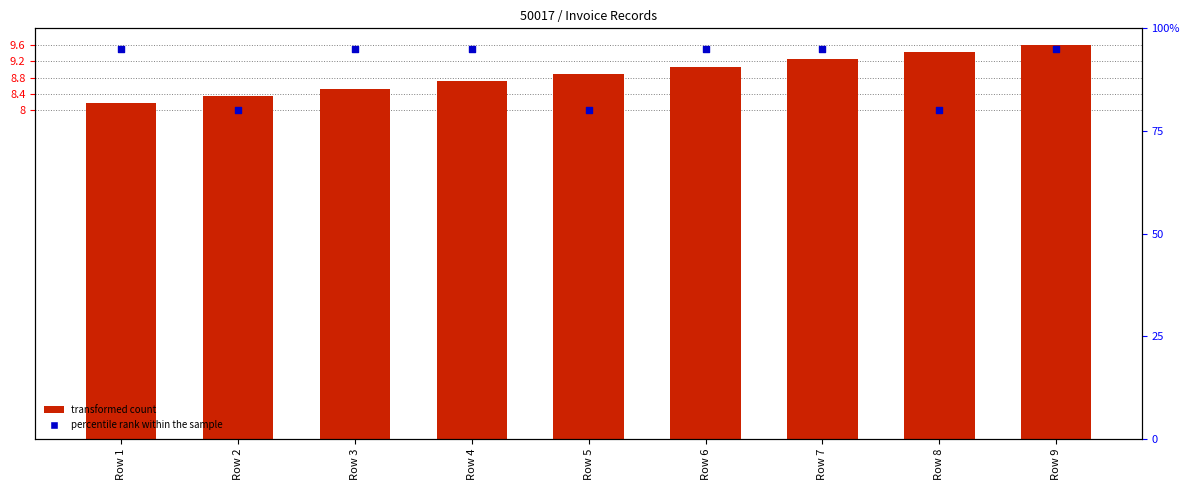

What is the total value across all series at Row 8?

89.4